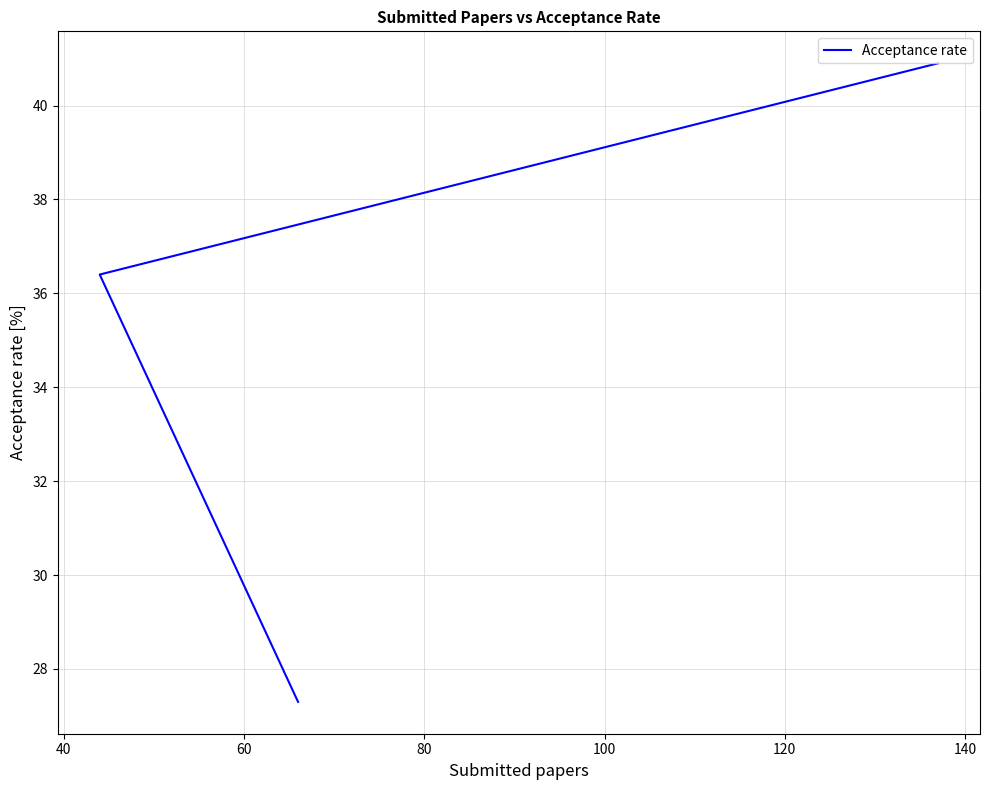

Does the chart display data point markers on the line(s)?

No